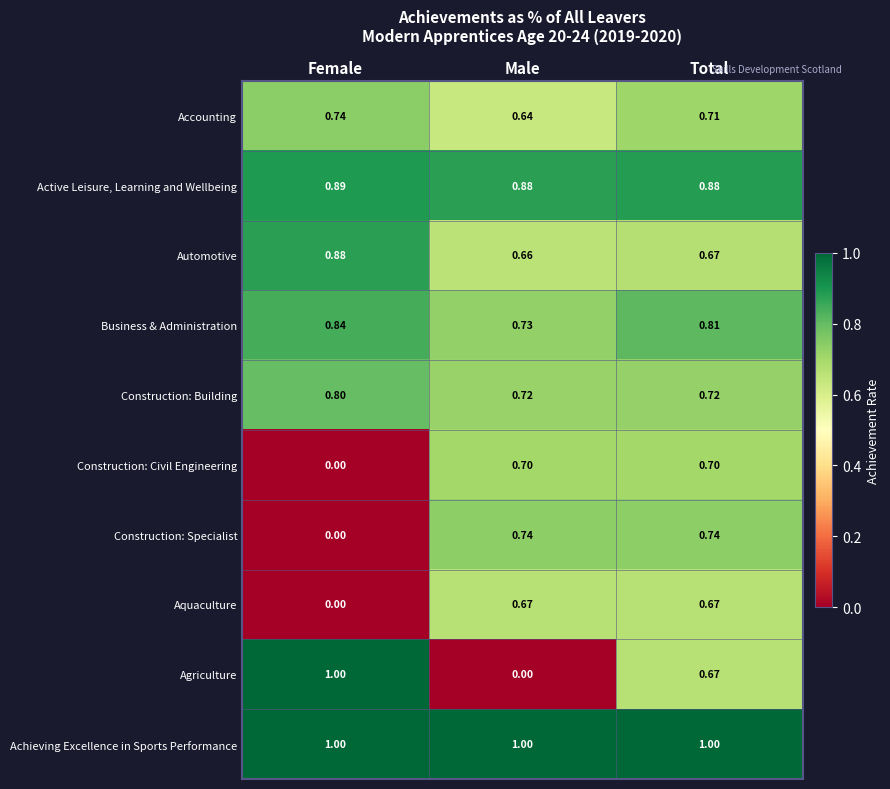

Rank the series at Male from lowest to highest value.

Agriculture, Accounting, Automotive, Aquaculture, Construction: Civil Engineering, Construction: Building, Business & Administration, Construction: Specialist, Active Leisure, Learning and Wellbeing, Achieving Excellence in Sports Performance